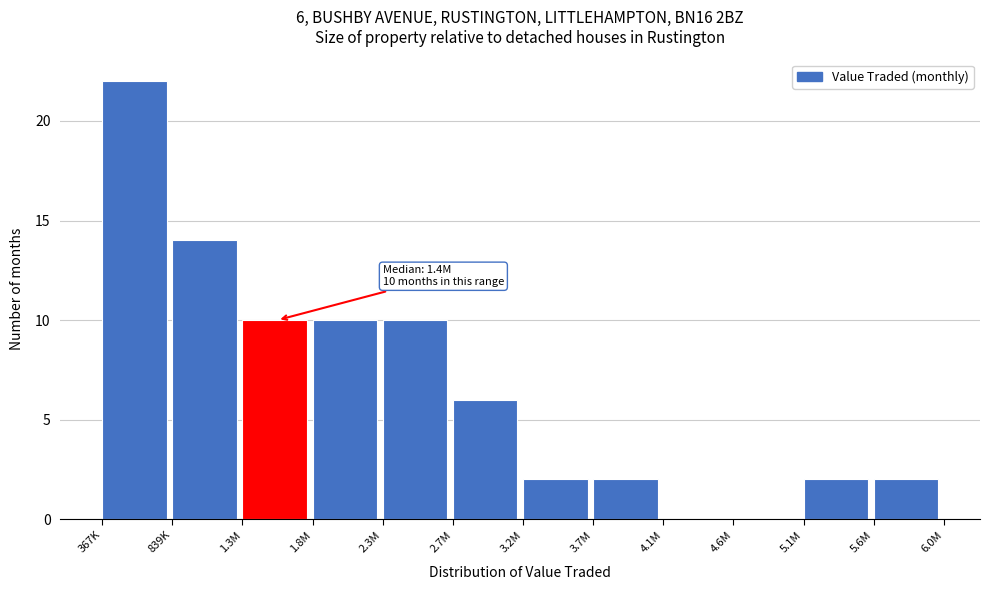

Reading left to right, list all the values displayed in this chart.

367K=22	839K=14	1.3M=10	1.8M=10	2.3M=10	2.7M=6	3.2M=2	3.7M=2	4.1M=0	4.6M=0	5.1M=2	5.6M=2